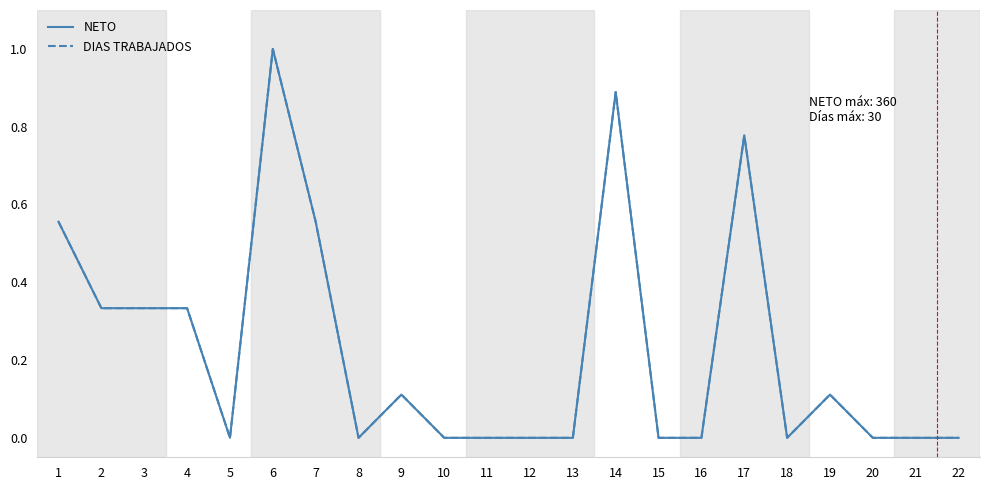

Does the chart have visible grid lines?

No